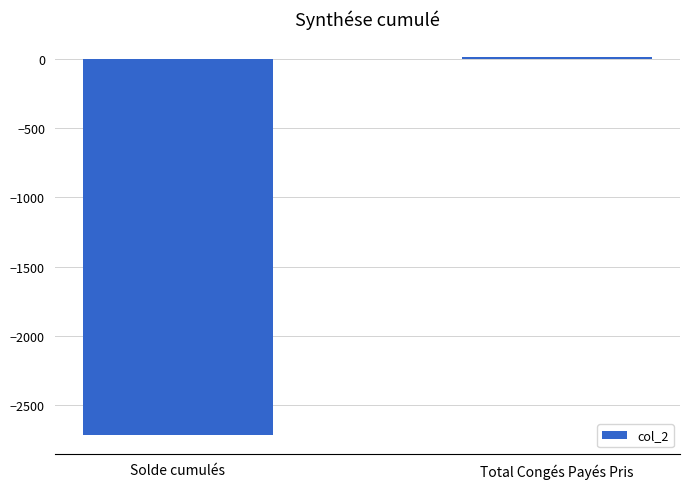

True or false: the data shows -4162.4 at Solde cumulés.

False